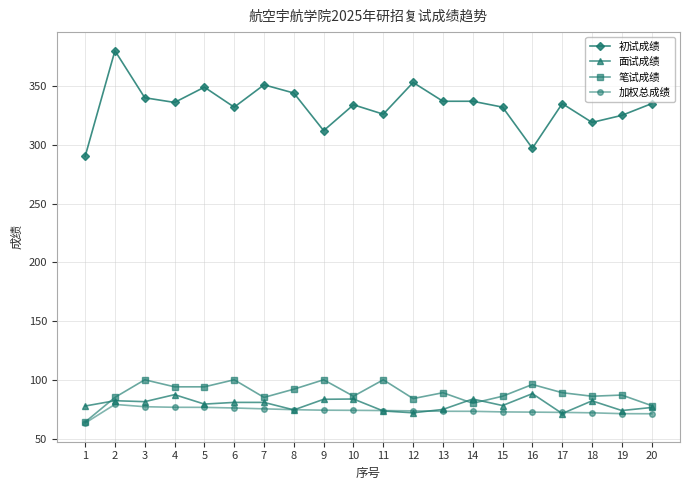

What are all the series names shown in the legend?

初试成绩, 面试成绩, 笔试成绩, 加权总成绩